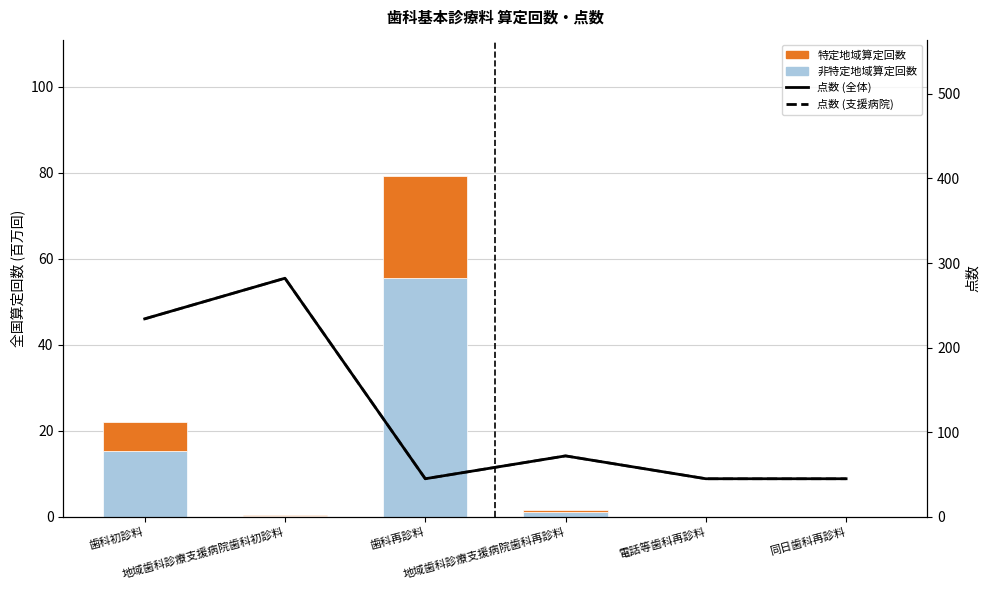

How many distinct data groups are displayed?

4